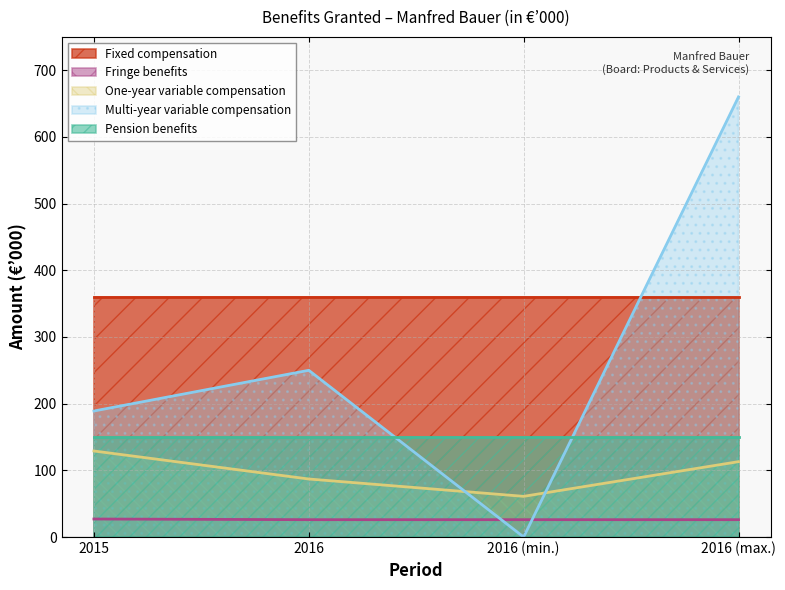

How many values in Multi-year variable compensation are above zero?

3